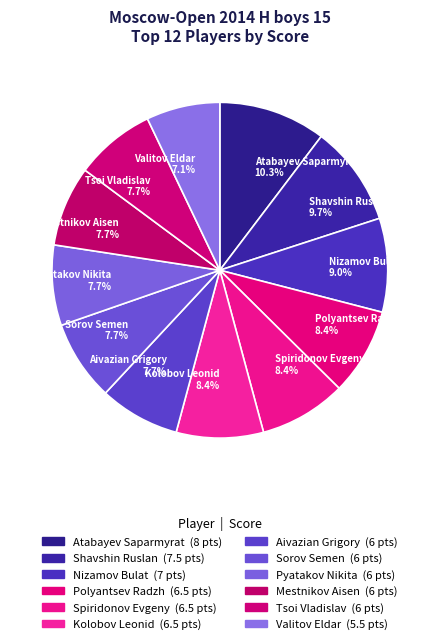

The Atabayev Saparmyrat slice represents 10% of the pie. True or false?

True